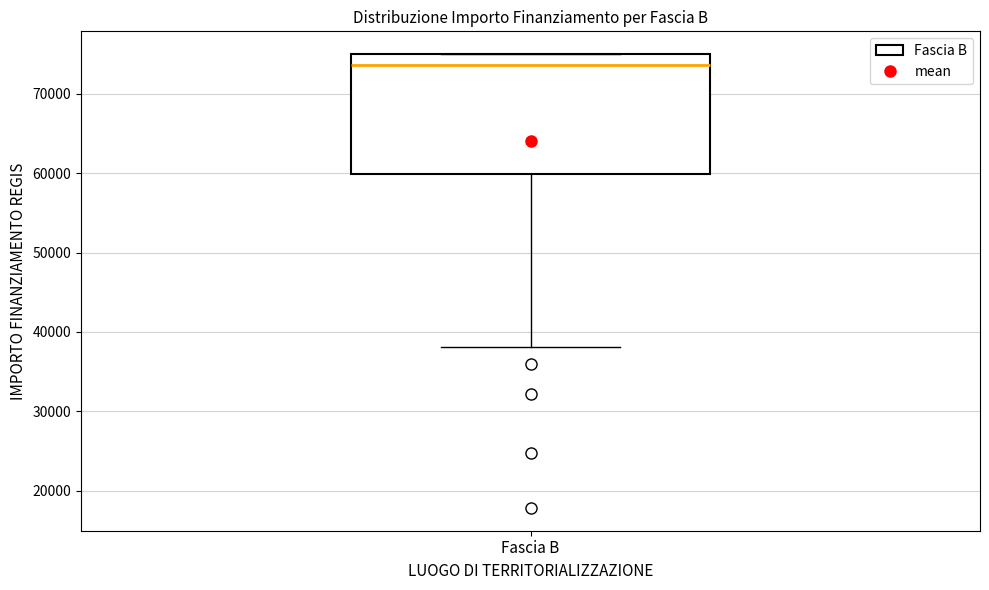

Read this box plot against the y-axis: the position of the median line, the range covered by the box, and the ends of both whiskers. The values are not printed on the chart, so give them approximately, as read against the axis.

median 74000, box 60000 to 75000, whiskers 38000 to 75000